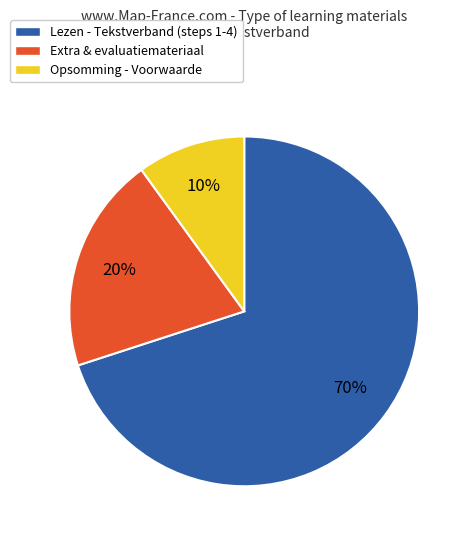

Is there a majority slice in this chart?

Yes